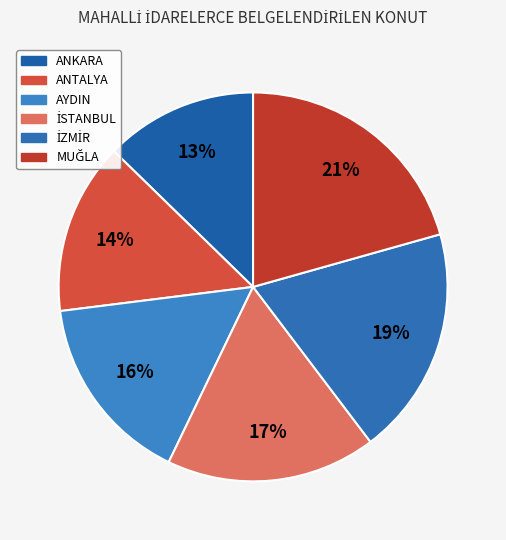

Rank the categories by value from highest to lowest.

MUĞLA, İZMİR, İSTANBUL, AYDIN, ANTALYA, ANKARA